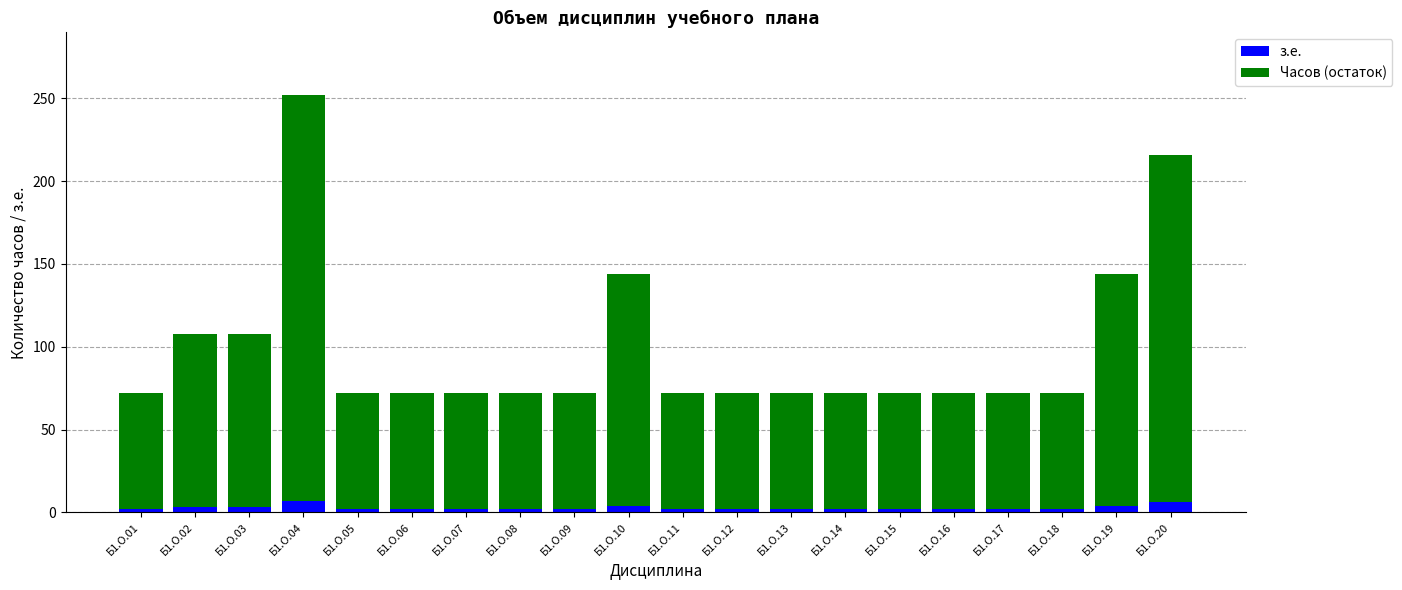

How many bars are there in total?

20